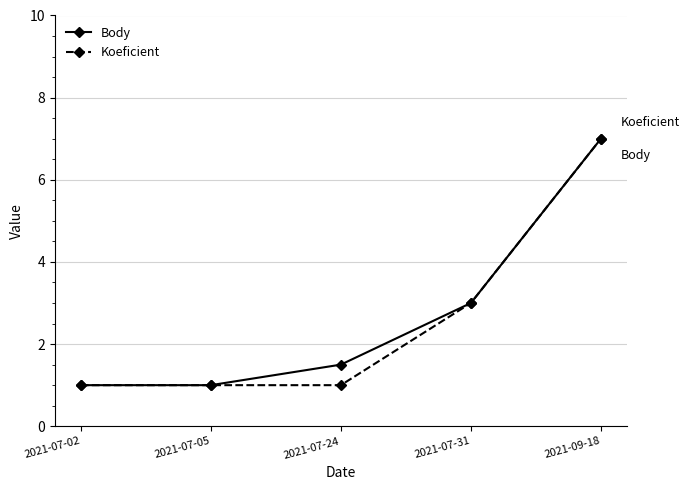

At how many categories does at least one series exceed 4?

1